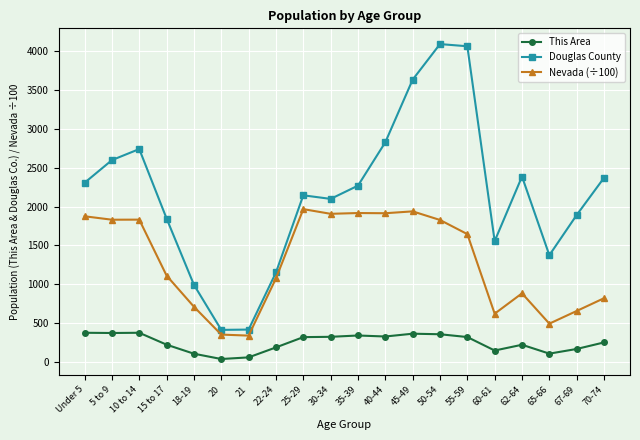

What is the average value of the Nevada (÷100) series?

1287.0